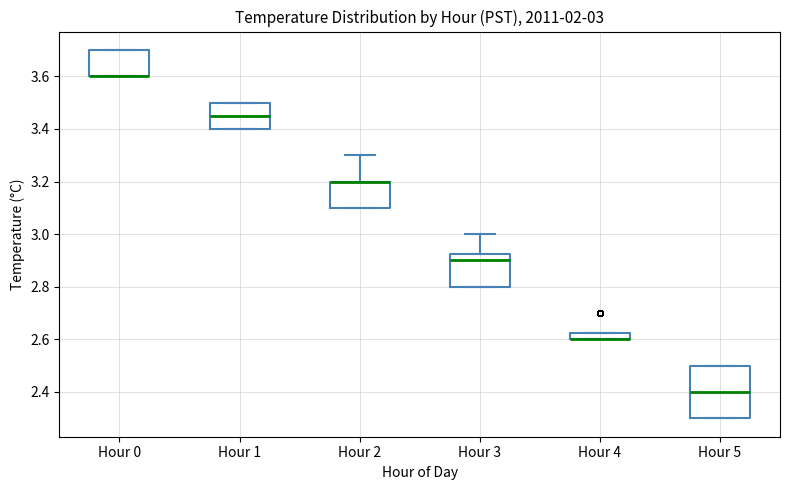

Which box is the tallest, from its lower edge to its upper edge?

Hour 5